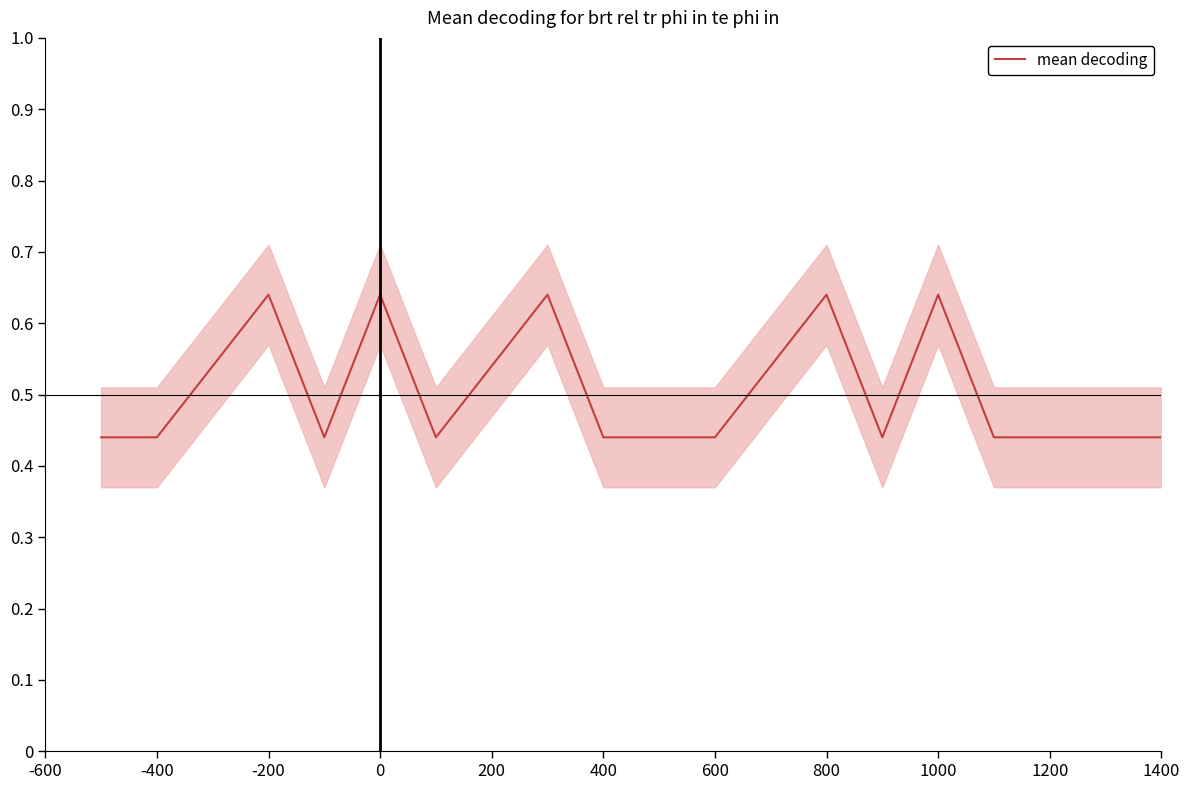

What is the value of the 15th point from the left?

0.4